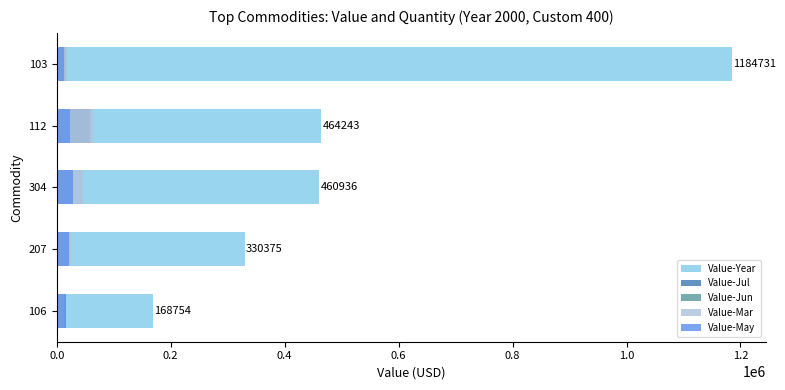

Between 304 and 112, which is larger?

112